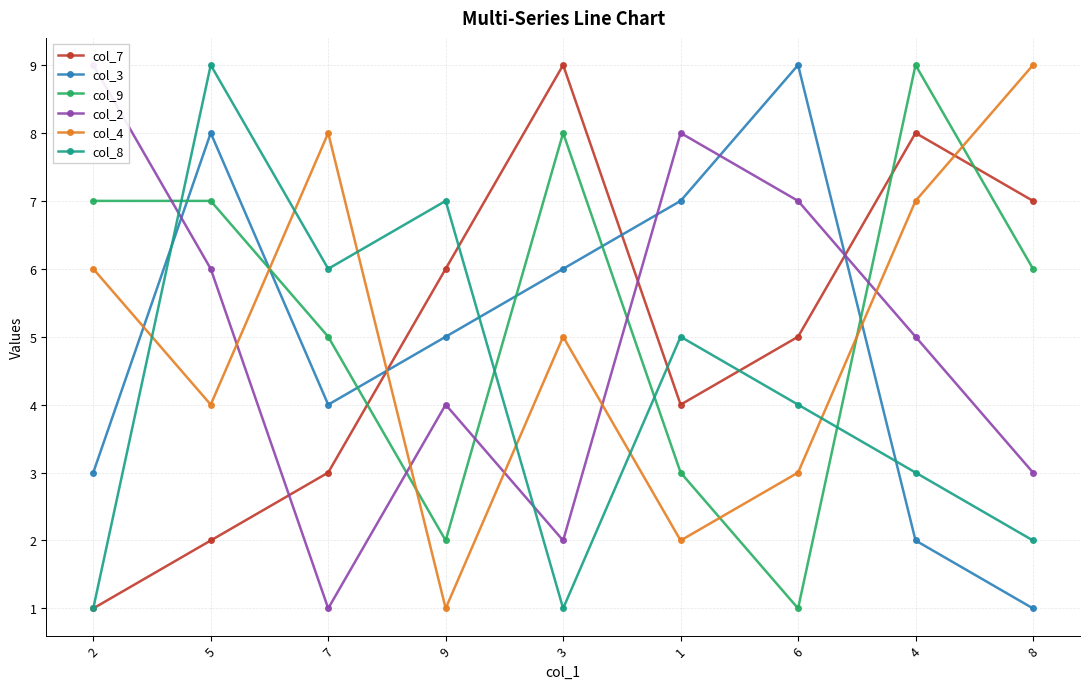

What is the average value of the col_3 series?

5